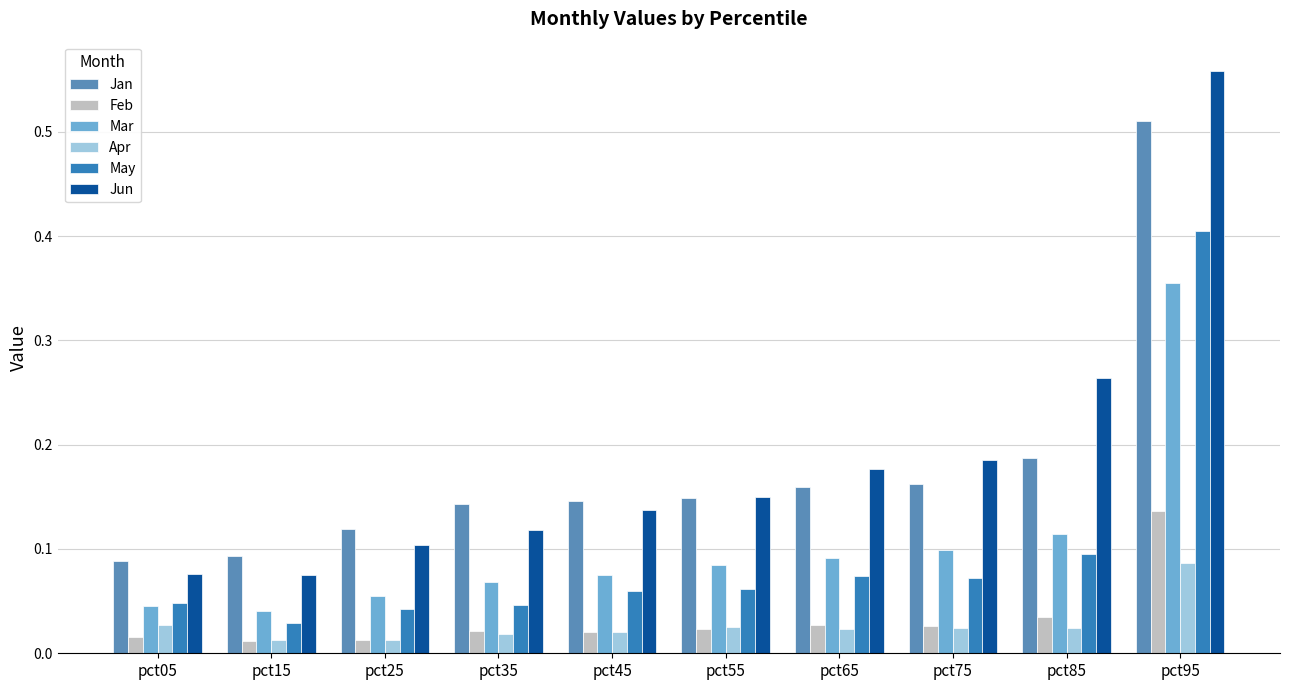

Which series has the widest spread of values?

Jun